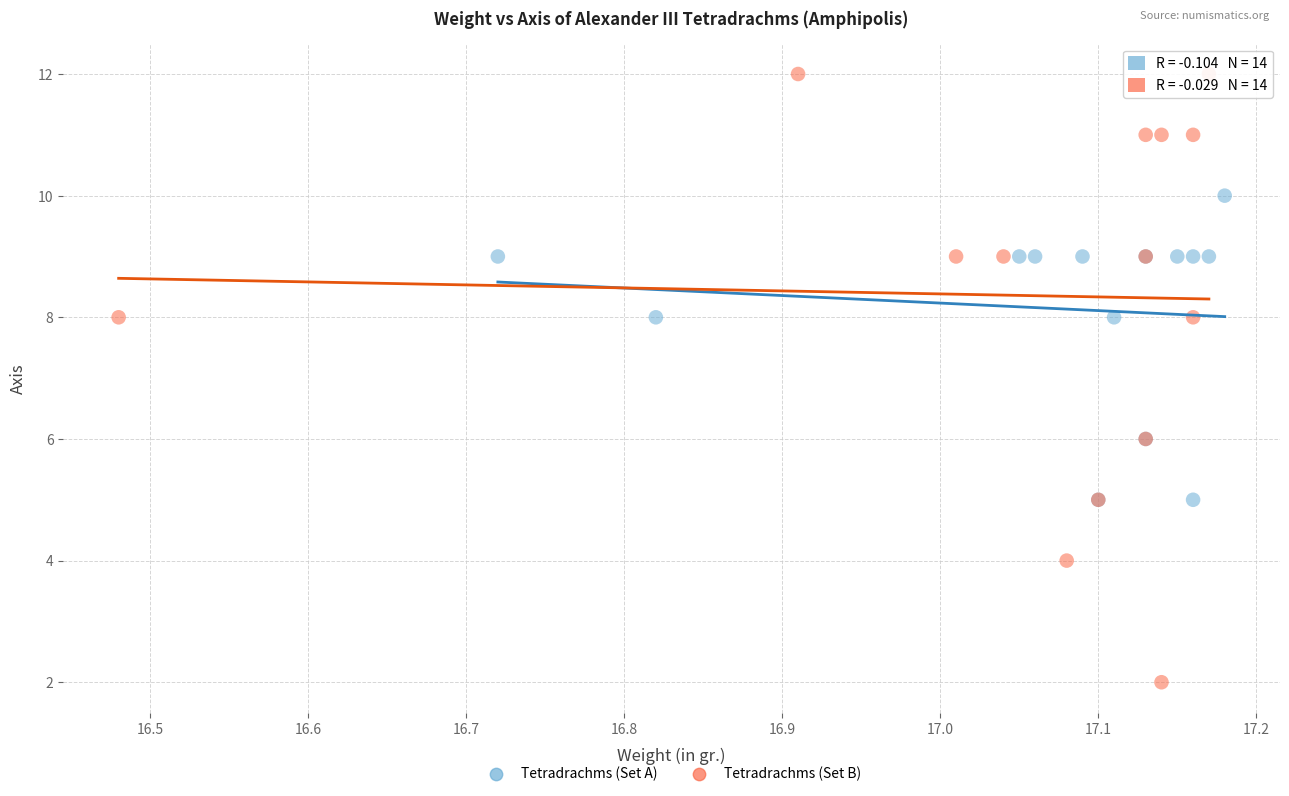

What are all the series names shown in the legend?

Tetradrachms (Set A), Tetradrachms (Set B)